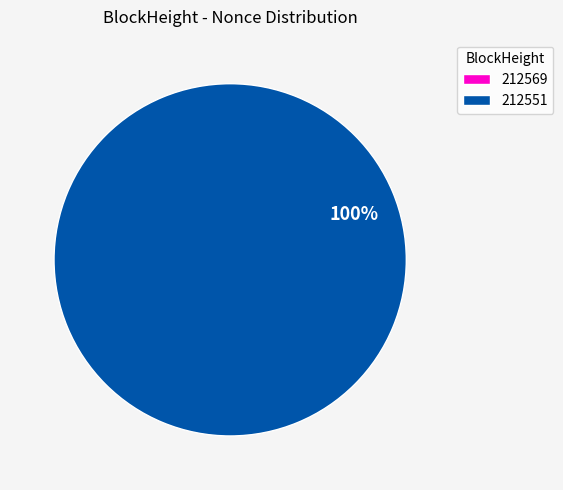

True or false: 212551 accounts for 100% of the total.

True